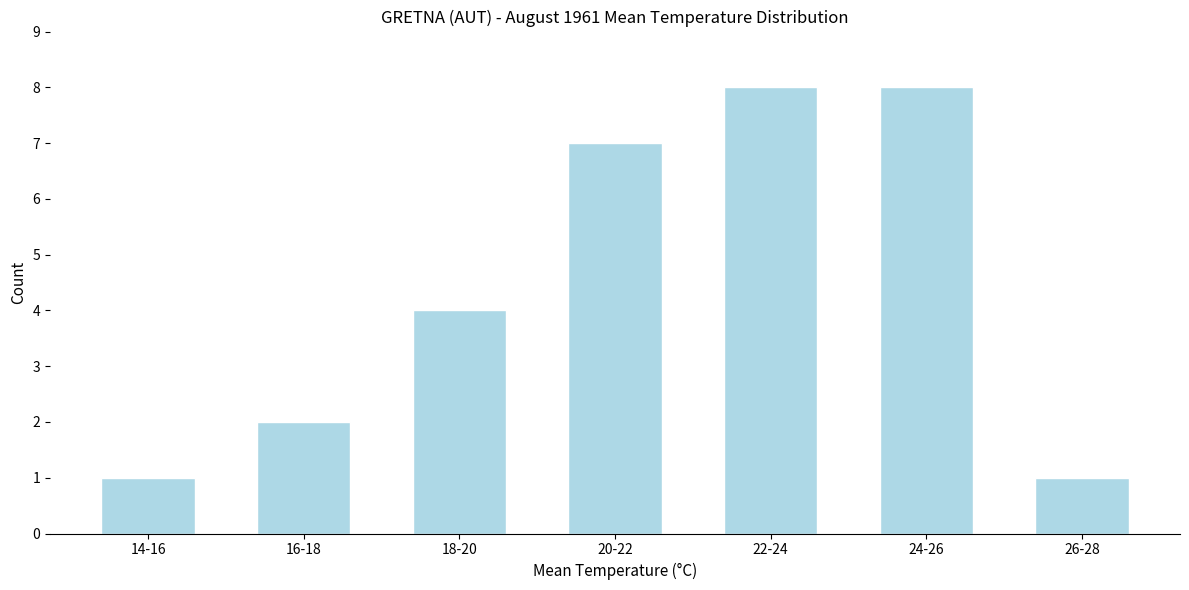

Reading right to left, extract all data points from this chart.

26-28=1	24-26=8	22-24=8	20-22=7	18-20=4	16-18=2	14-16=1